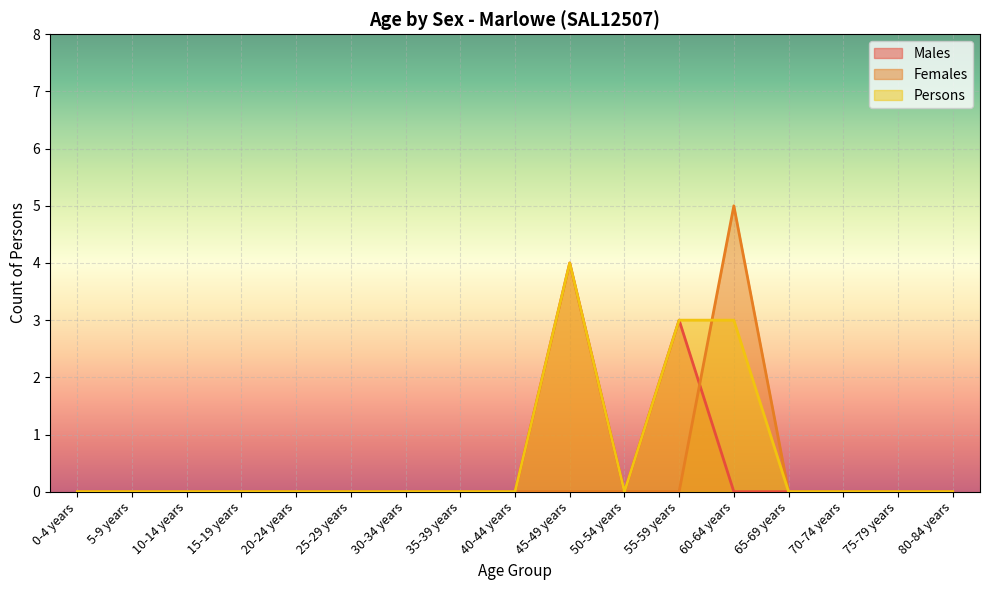

What is the average value of the Persons series?

1